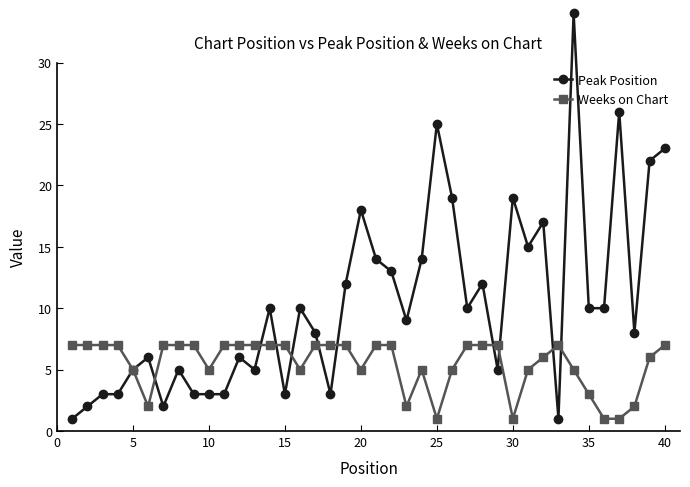

What is the value of the Weeks on Chart point at the 2nd from the left?

7